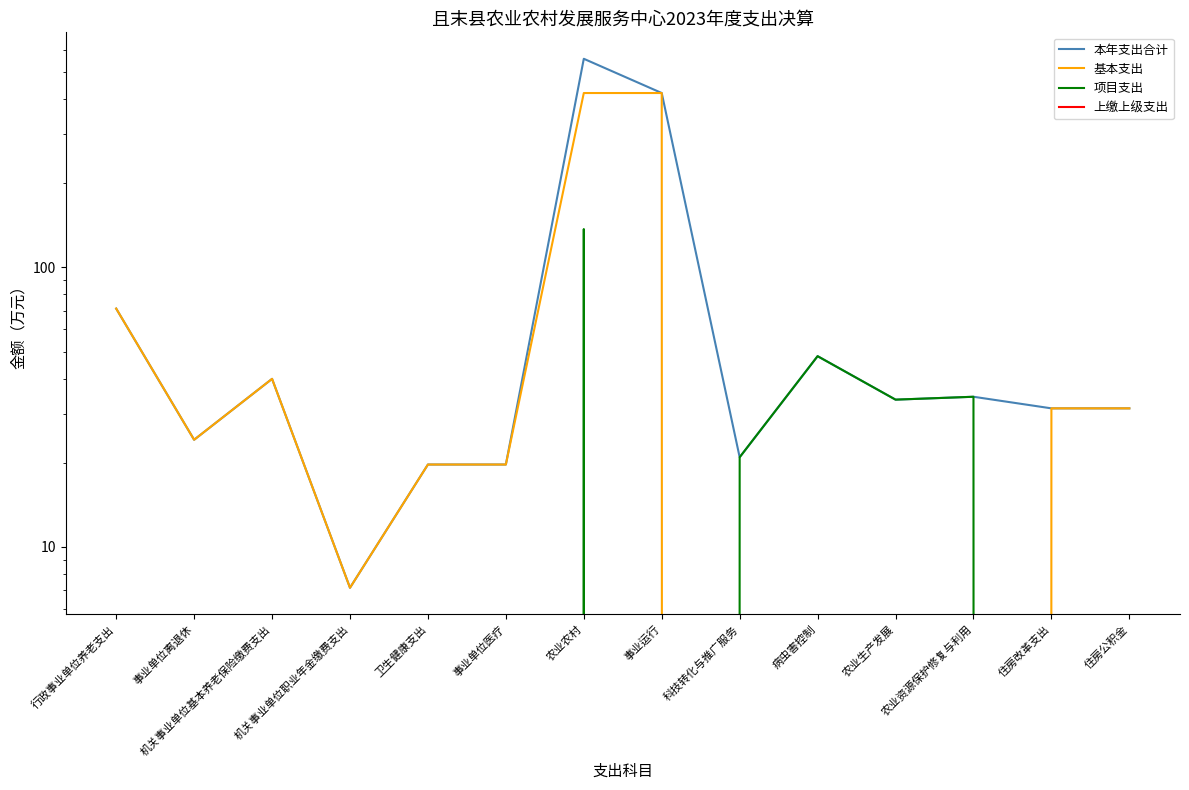

Between 病虫害控制 and 行政事业单位养老支出, which is larger?

行政事业单位养老支出